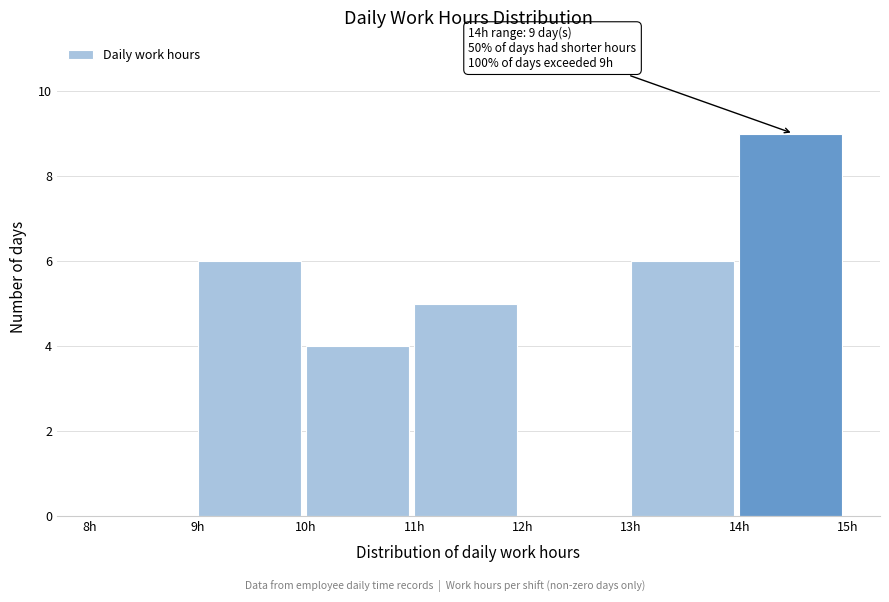

Over which range of the x-axis is the bar tallest?

14 to 15